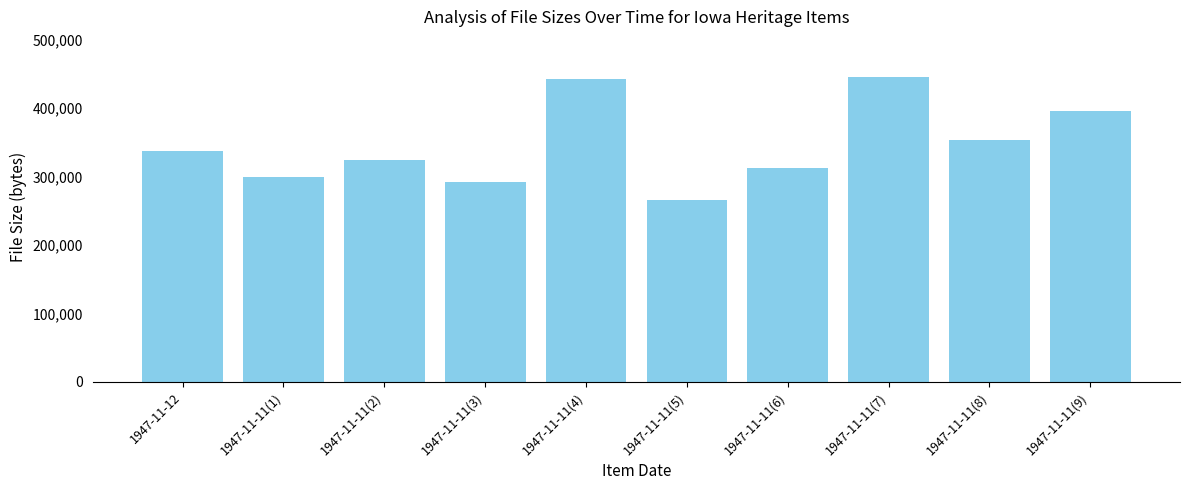

Which category has the lowest value across all series?

1947-11-11(5)